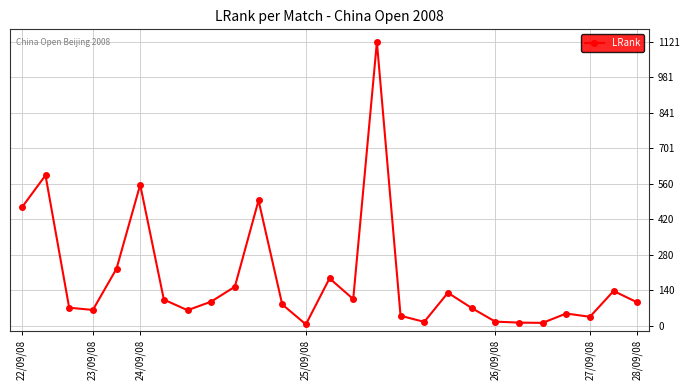

True or false: the data has more than 1 interior local peaks.

True